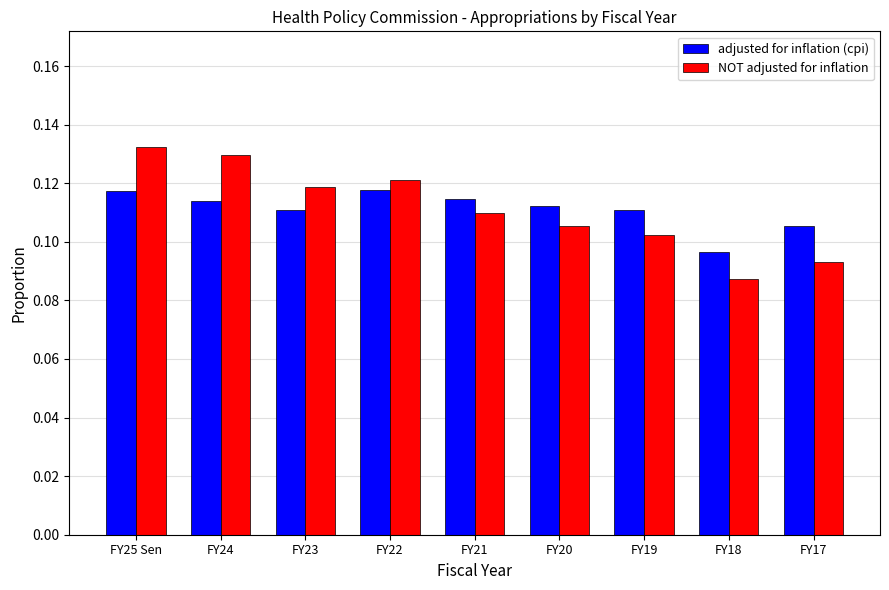

Rank the series at FY21 from lowest to highest value.

NOT adjusted for inflation, adjusted for inflation (cpi)